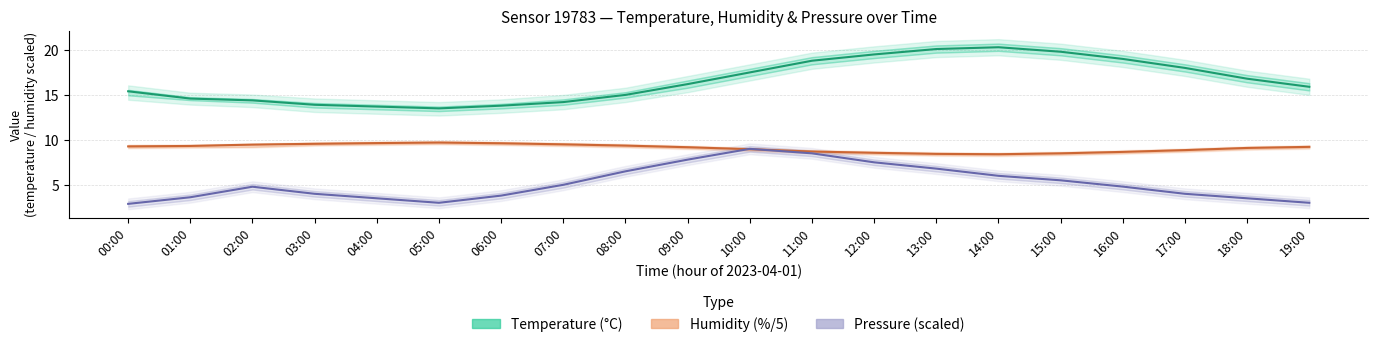

What is the total value across all series at 12:00?

35.6